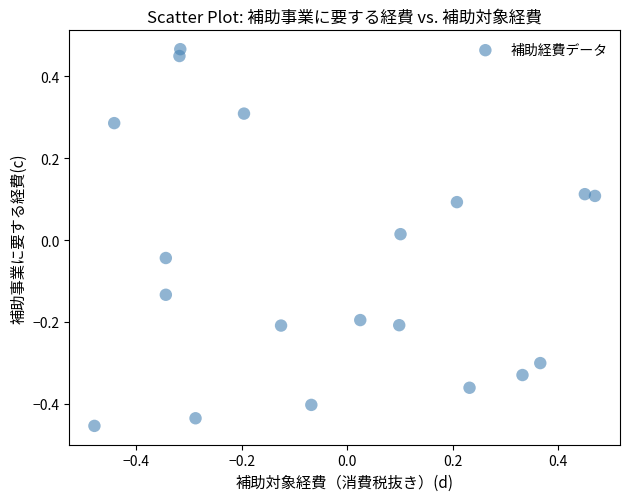

What is the range of Y values (max minus min)?

0.9